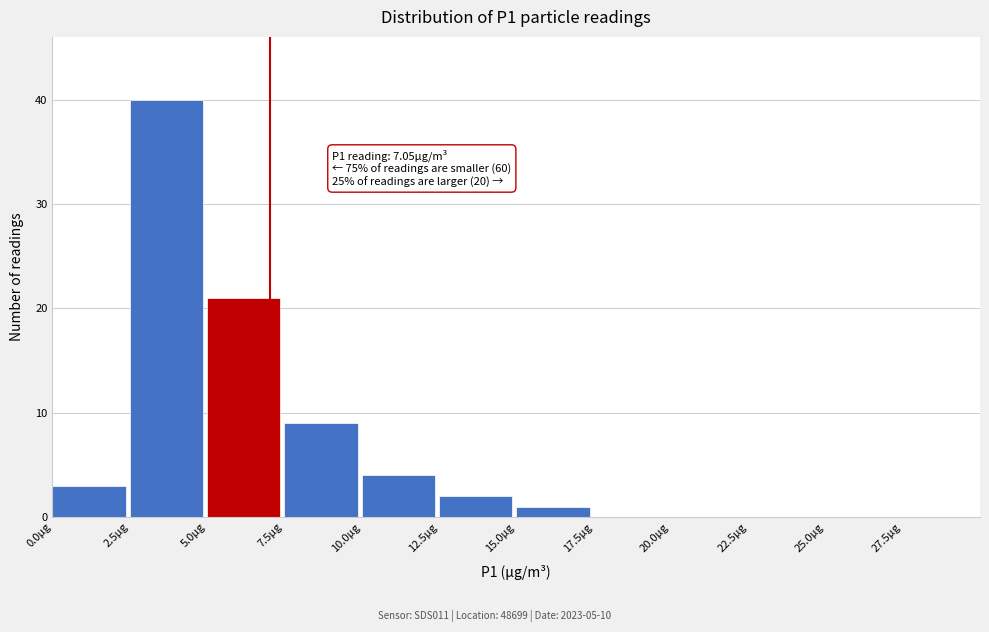

Over which range of the x-axis is the bar tallest?

2.5 to 5.0